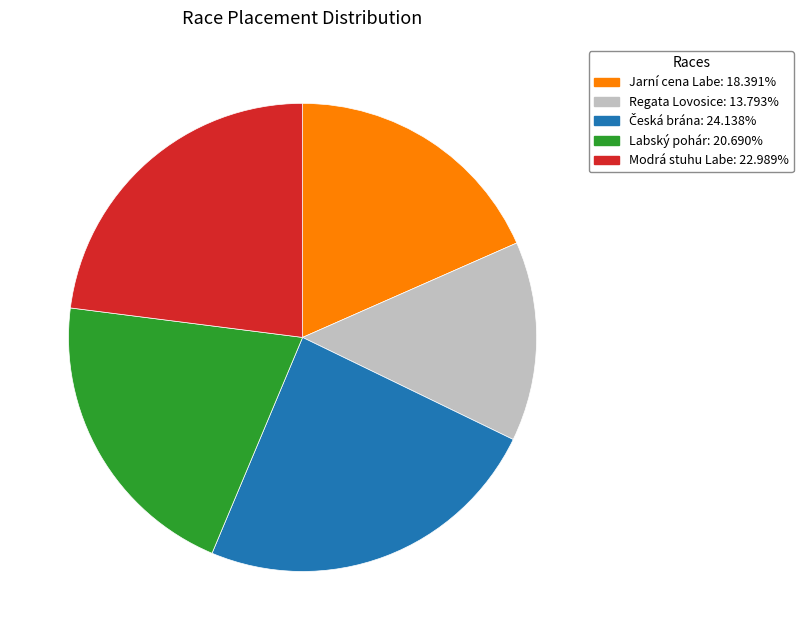

What is the smallest slice in the pie chart?

Regata Lovosice